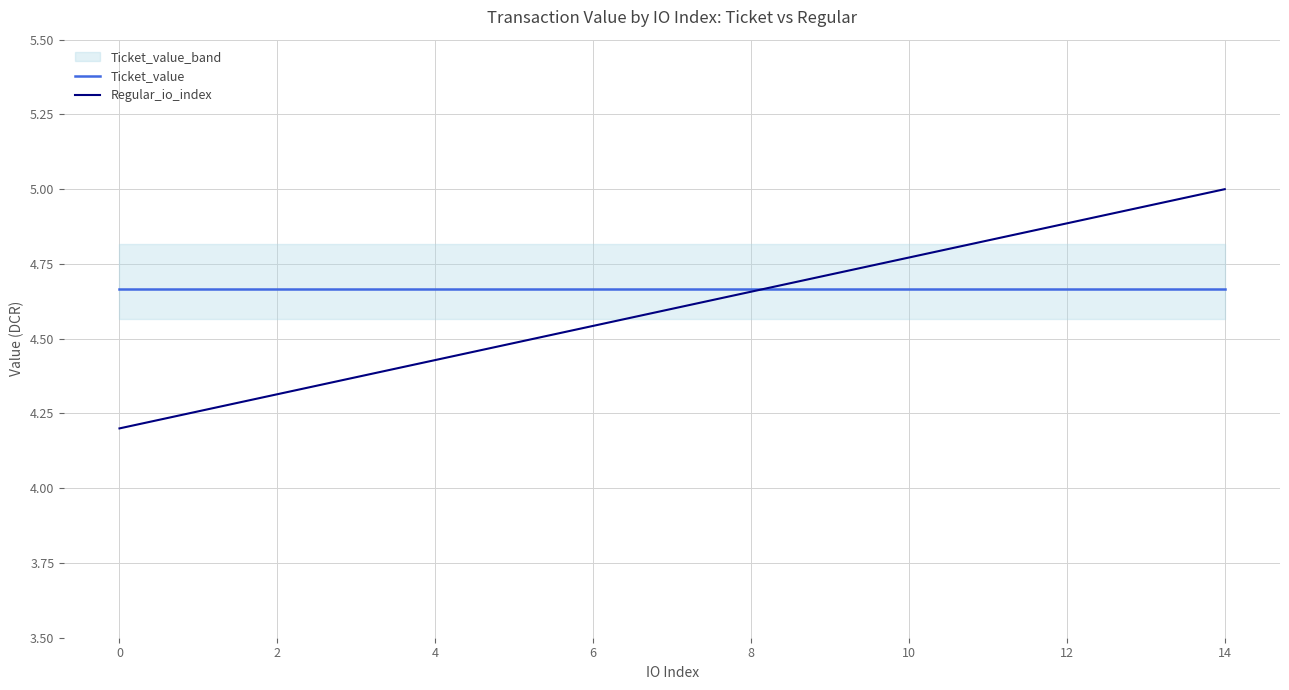

What is the lowest value of the Regular_io_index series?

4.2